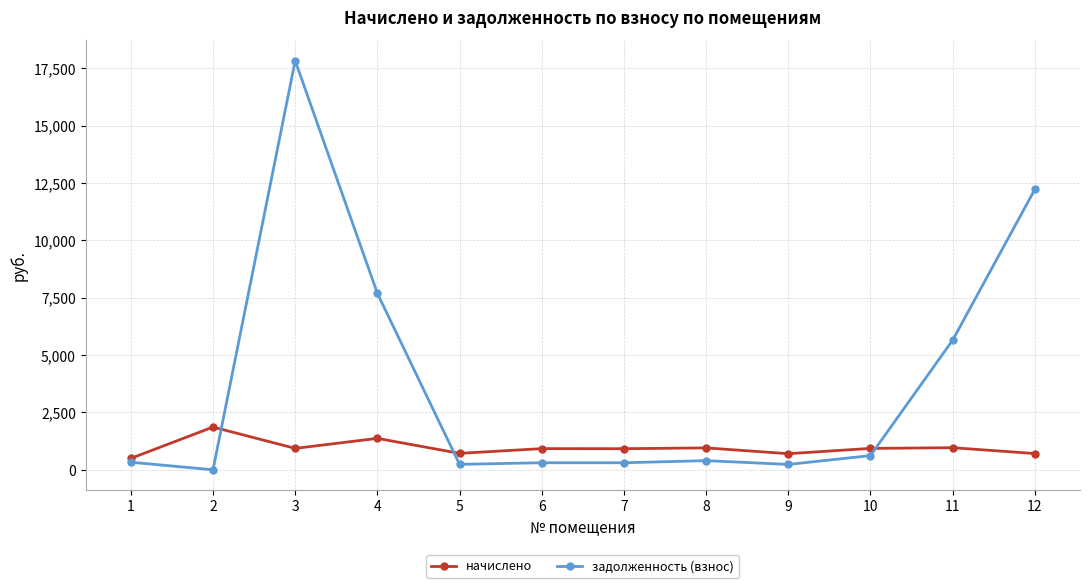

The value of начислено at 8 is 1623.2. True or false?

False